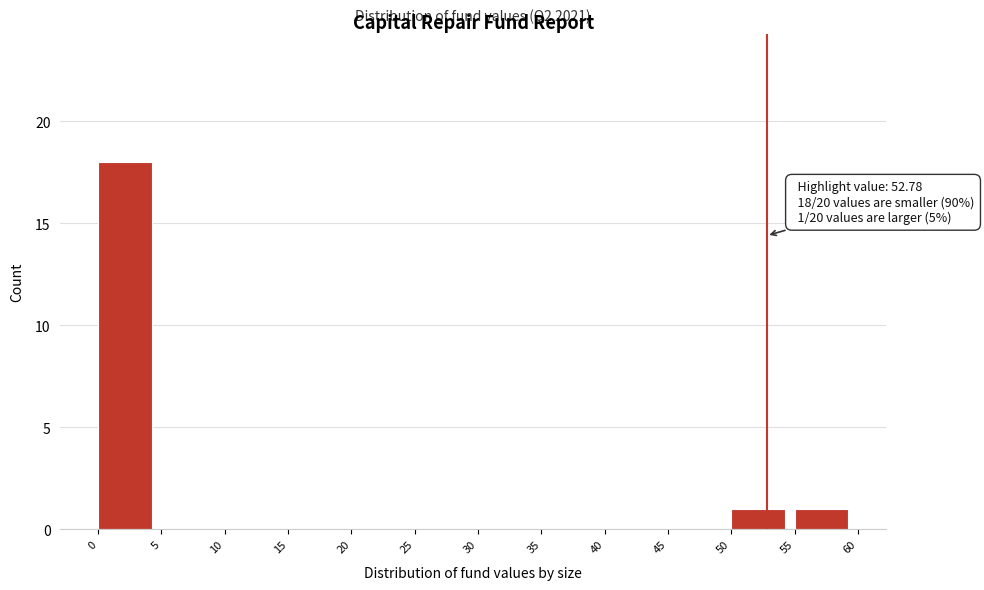

Over which range of the x-axis is the bar tallest?

0 to 5